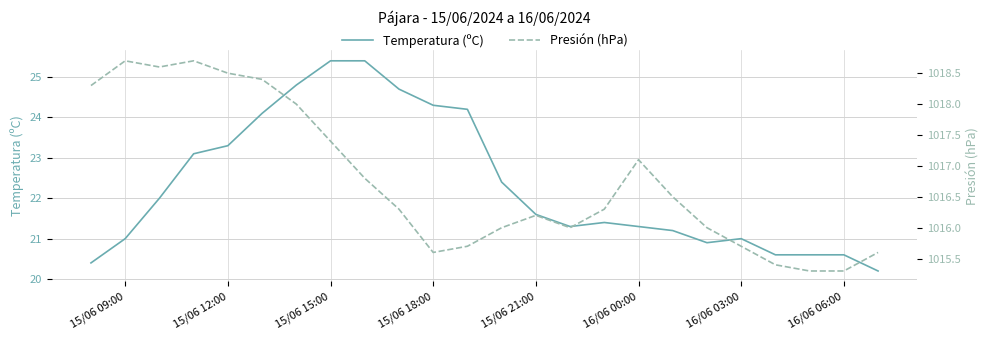

What is the difference between the maximum and minimum values in the Temperatura (ºC) series?

5.2